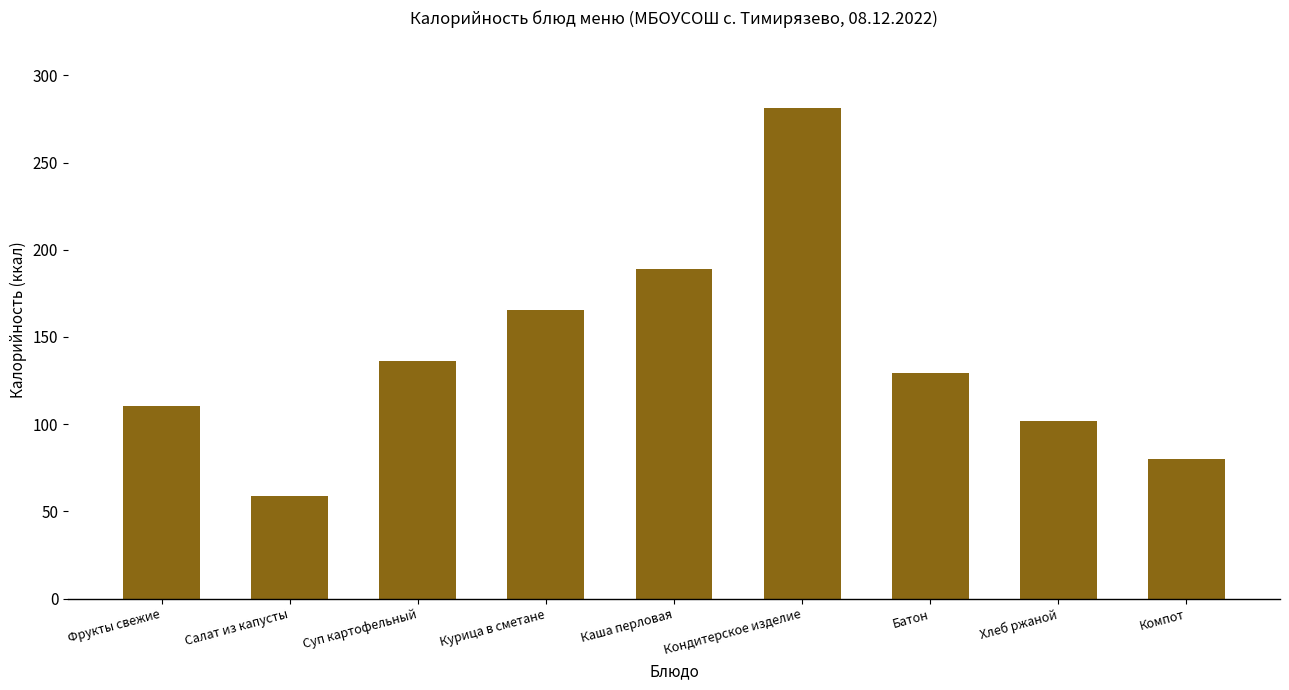

Which category has the lowest value across all series?

Салат из капусты